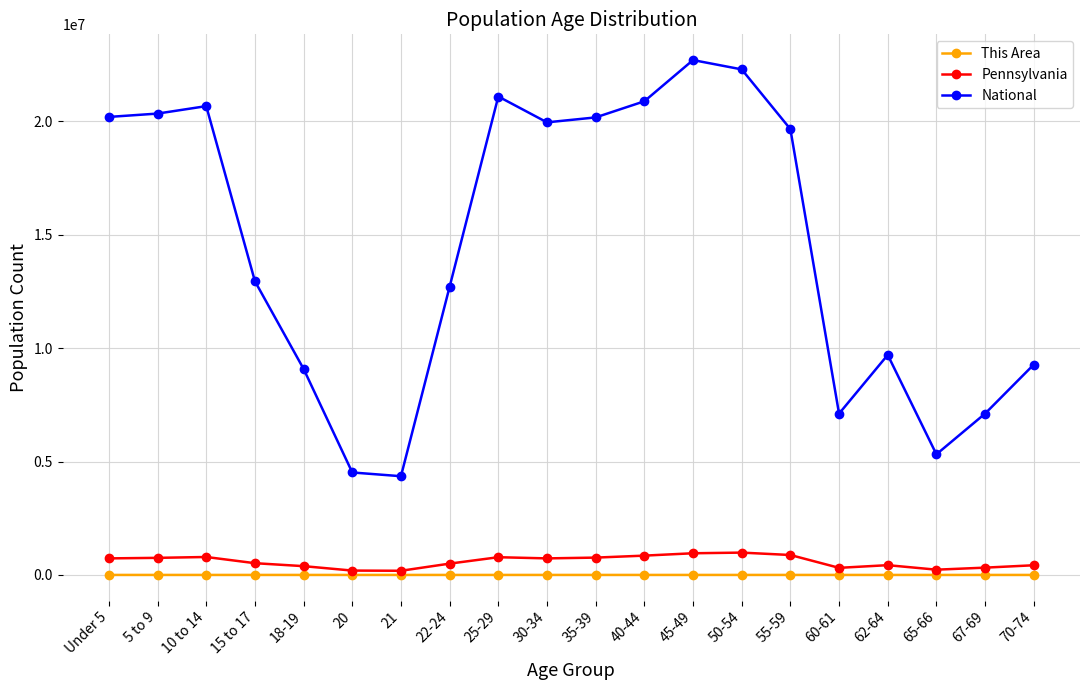

What is the difference between the National values at 5 to 9 and Under 5?

147295